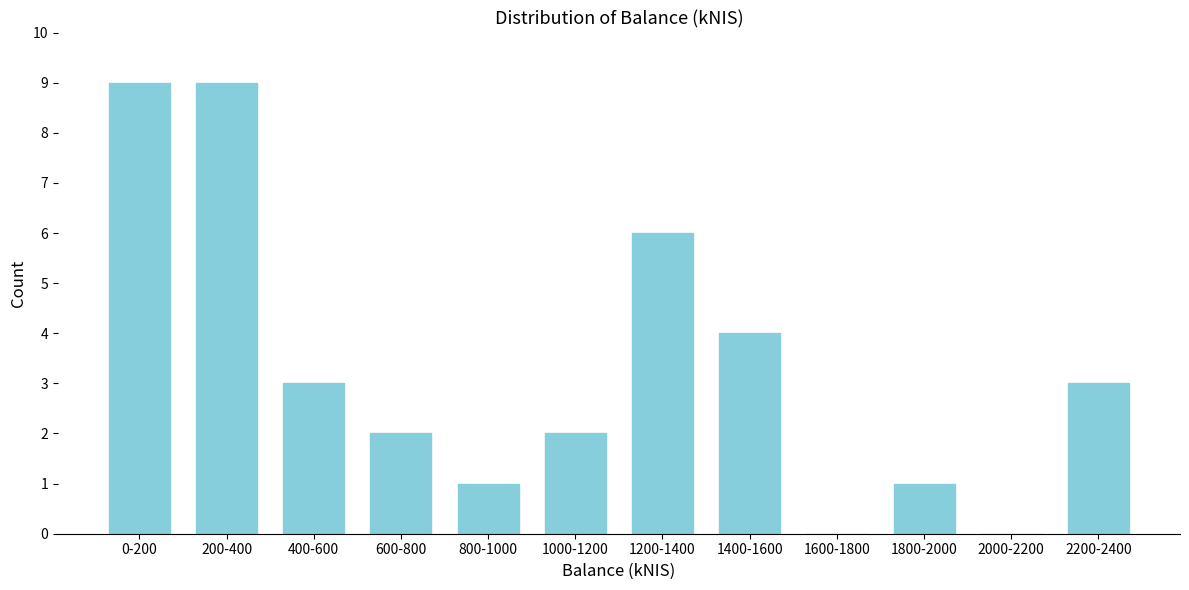

Reading right to left, extract all data points from this chart.

2200-2400=3	2000-2200=0	1800-2000=1	1600-1800=0	1400-1600=4	1200-1400=6	1000-1200=2	800-1000=1	600-800=2	400-600=3	200-400=9	0-200=9